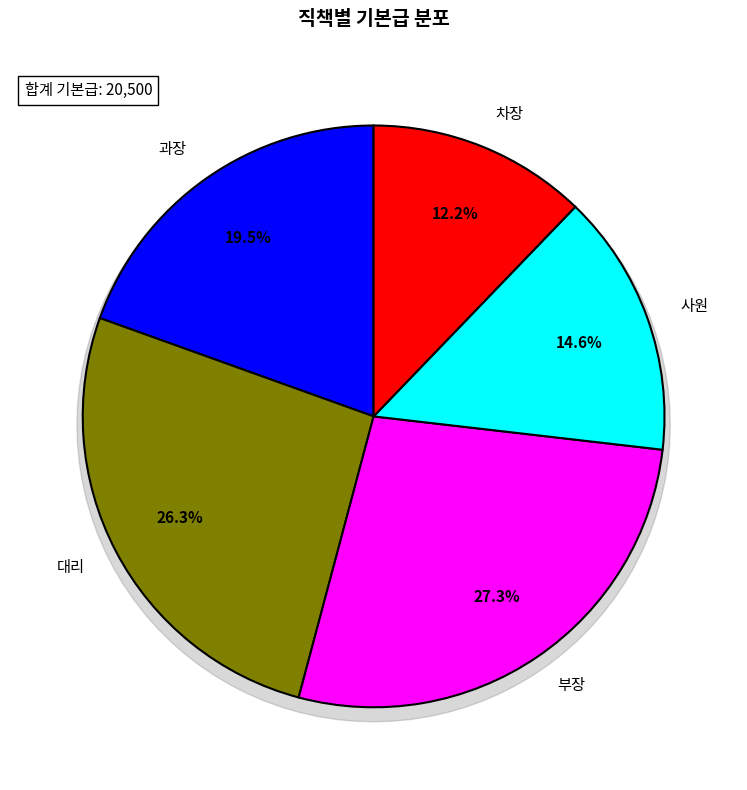

What is the smallest slice in the pie chart?

차장